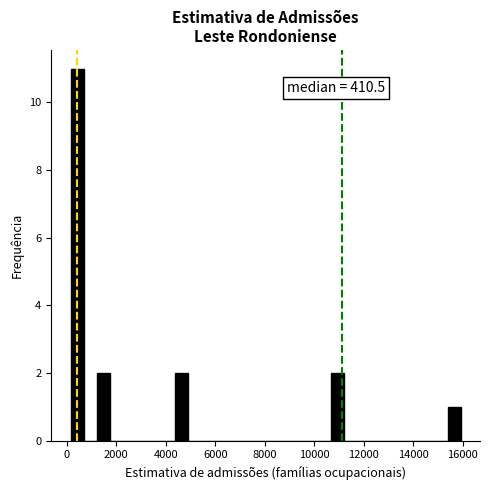

Around what value on the x-axis is the tallest bar? Give the approximate position of its centre, as read against the axis.

400